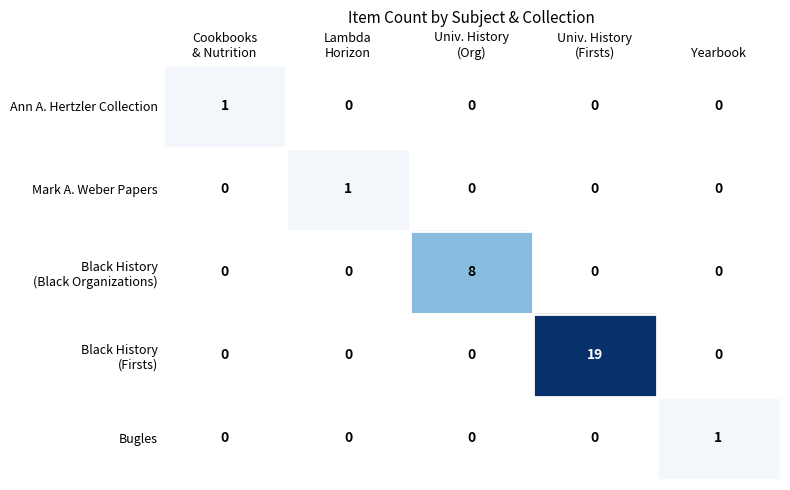

Count the Bugles values in the range 0 to 1.

5